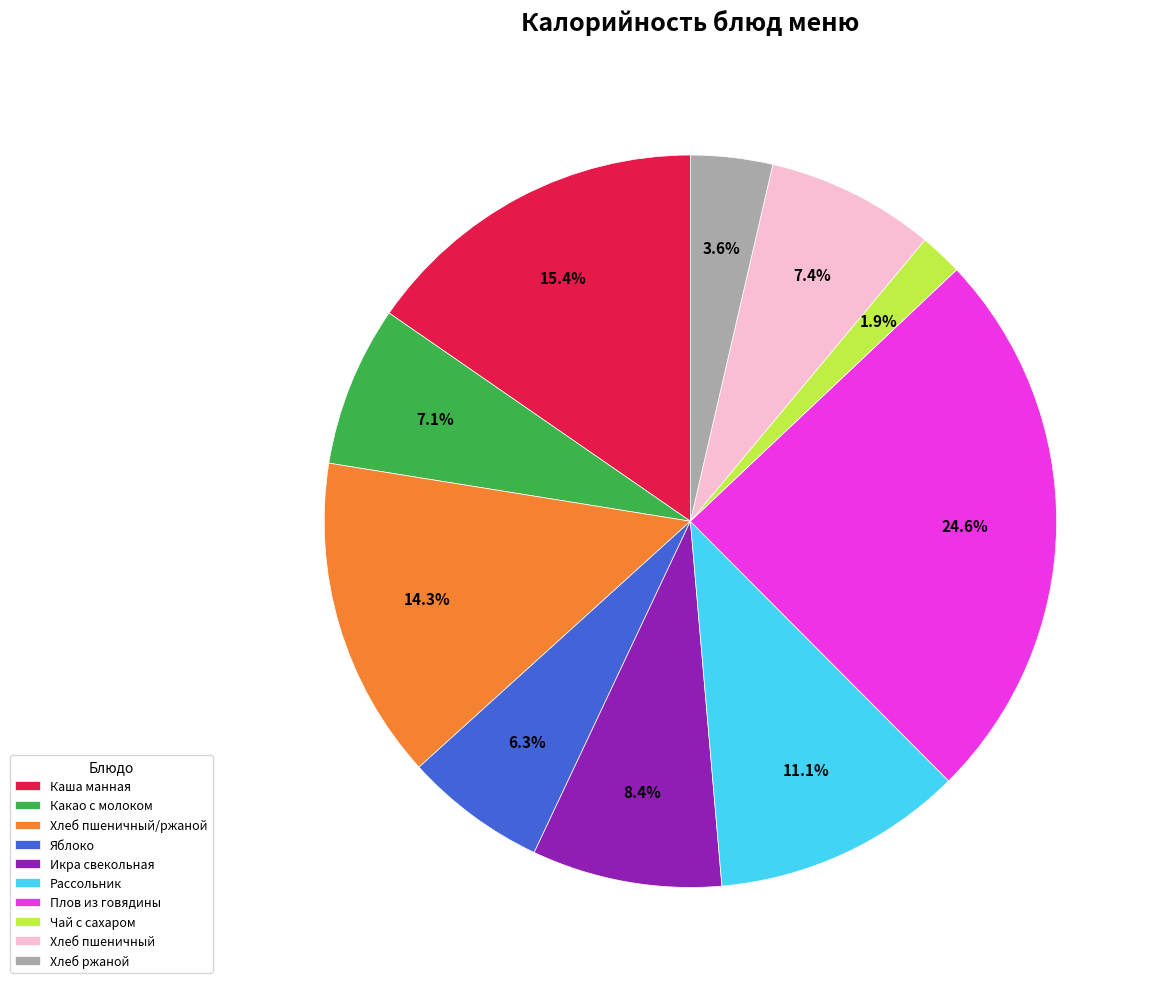

True or false: Рассольник accounts for 5% of the total.

False